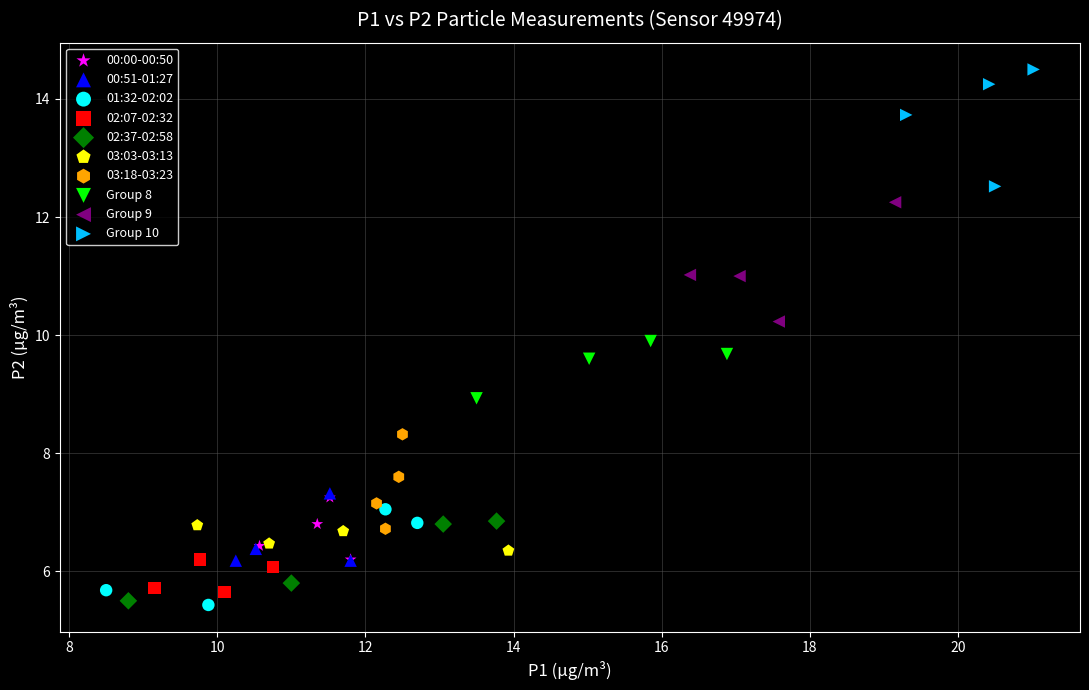

What are all the series names shown in the legend?

00:00-00:50, 00:51-01:27, 01:32-02:02, 02:07-02:32, 02:37-02:58, 03:03-03:13, 03:18-03:23, Group 8, Group 9, Group 10